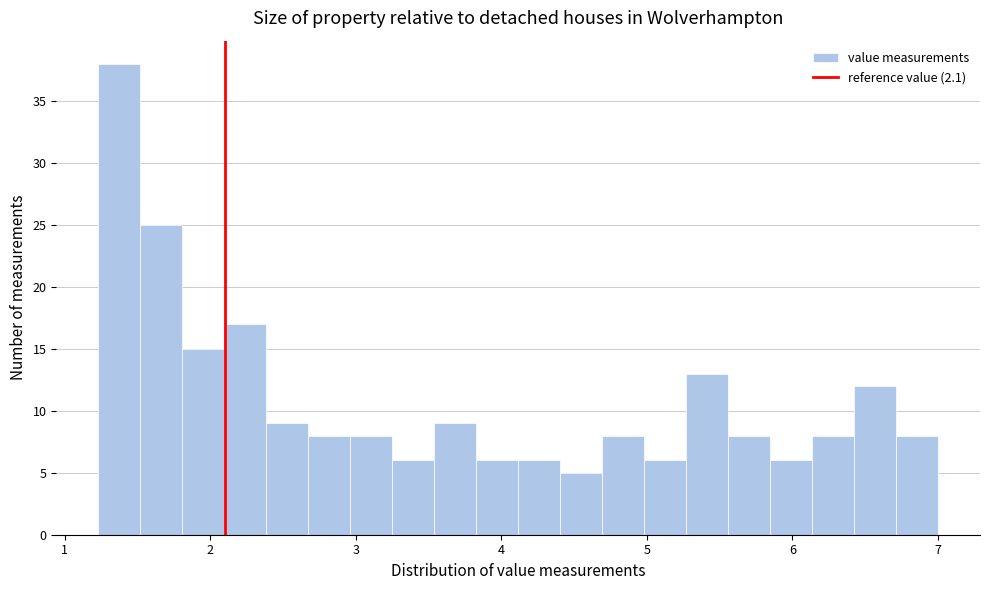

Around what value on the x-axis is the tallest bar? Give the approximate position of its centre, as read against the axis.

1.4